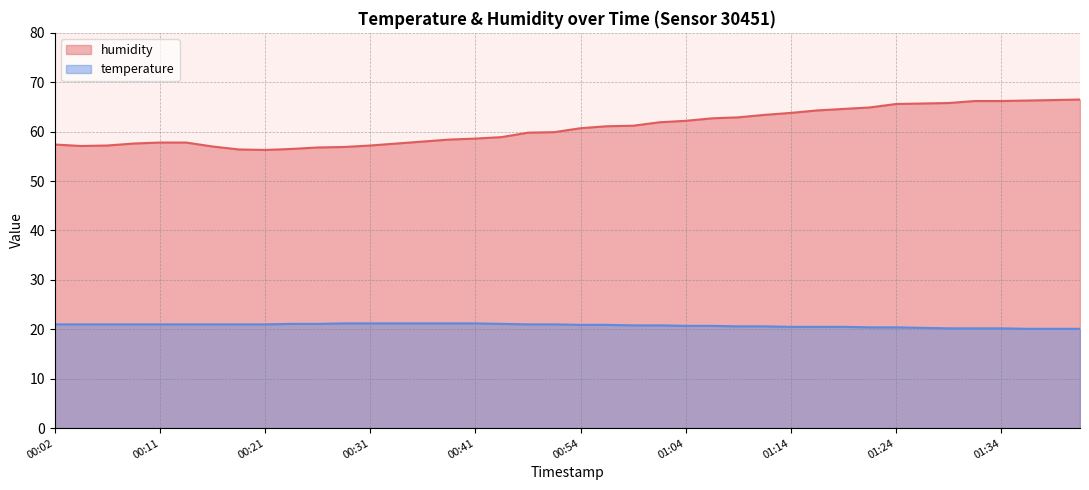

Rank the categories by temperature value from highest to lowest.

00:29, 00:31, 00:34, 00:36, 00:39, 00:41, 00:24, 00:26, 00:46, 00:02, 00:04, 00:07, 00:09, 00:11, 00:14, 00:16, 00:19, 00:21, 00:49, 00:51, 00:54, 00:56, 00:59, 01:01, 01:04, 01:06, 01:09, 01:11, 01:14, 01:16, 01:19, 01:21, 01:24, 01:26, 01:29, 01:31, 01:34, 01:36, 01:39, 01:41